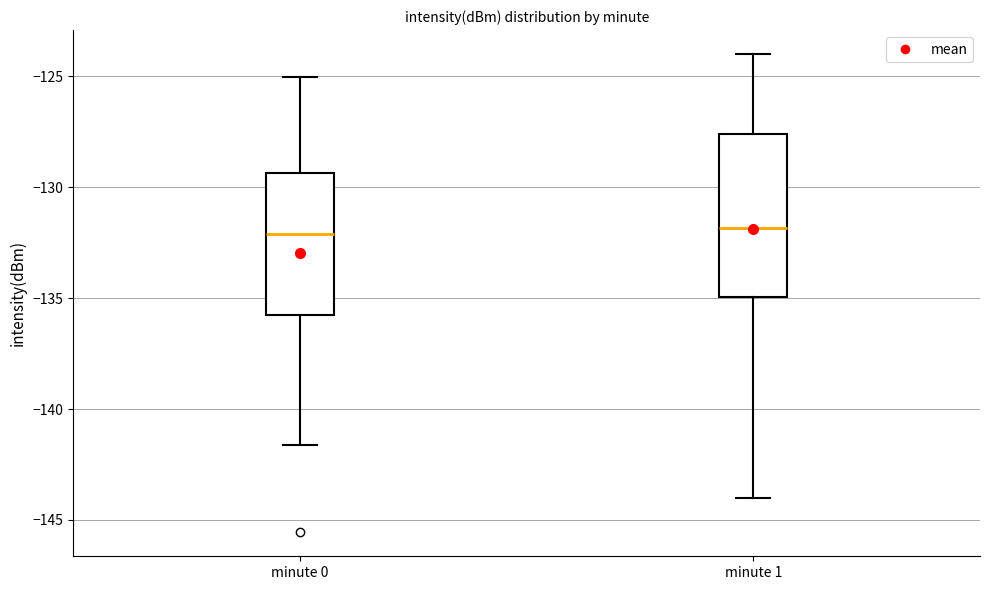

Where is the lower edge of the box for minute 0 on the y-axis? The values are not printed on the chart, so give them approximately, as read against the axis.

-135.5